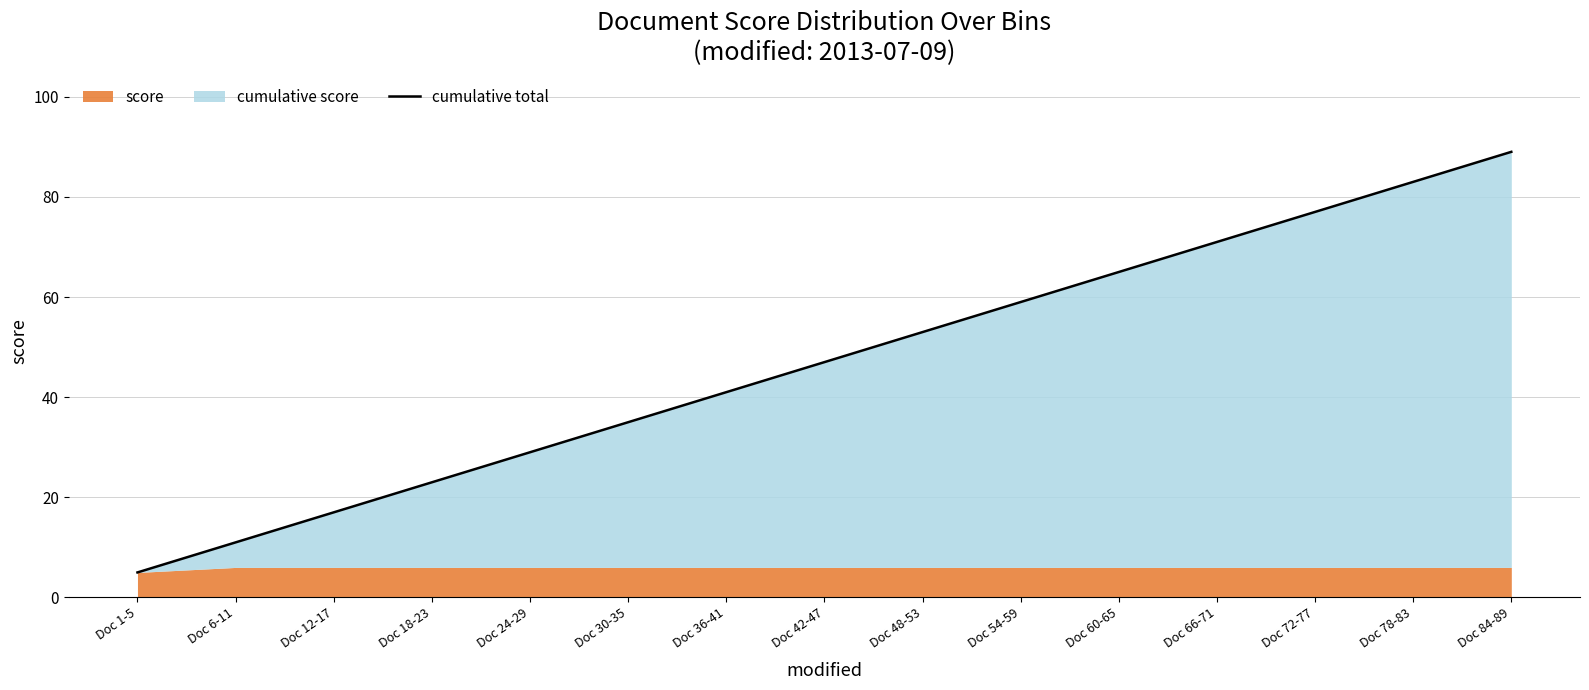

Rank the categories by value from highest to lowest.

Doc 84-89, Doc 78-83, Doc 72-77, Doc 66-71, Doc 60-65, Doc 54-59, Doc 48-53, Doc 42-47, Doc 36-41, Doc 30-35, Doc 24-29, Doc 18-23, Doc 12-17, Doc 6-11, Doc 1-5